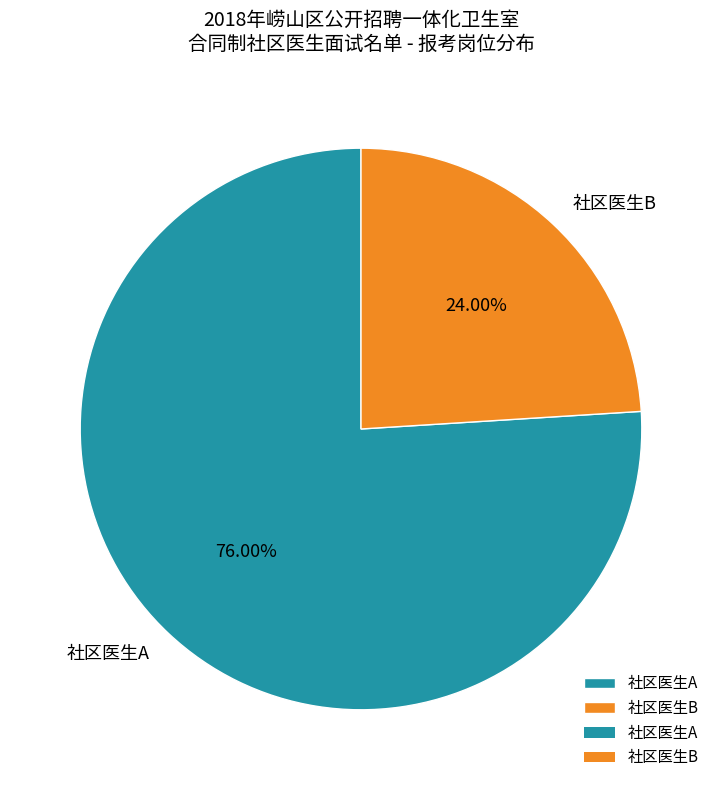

What is the majority slice?

社区医生A